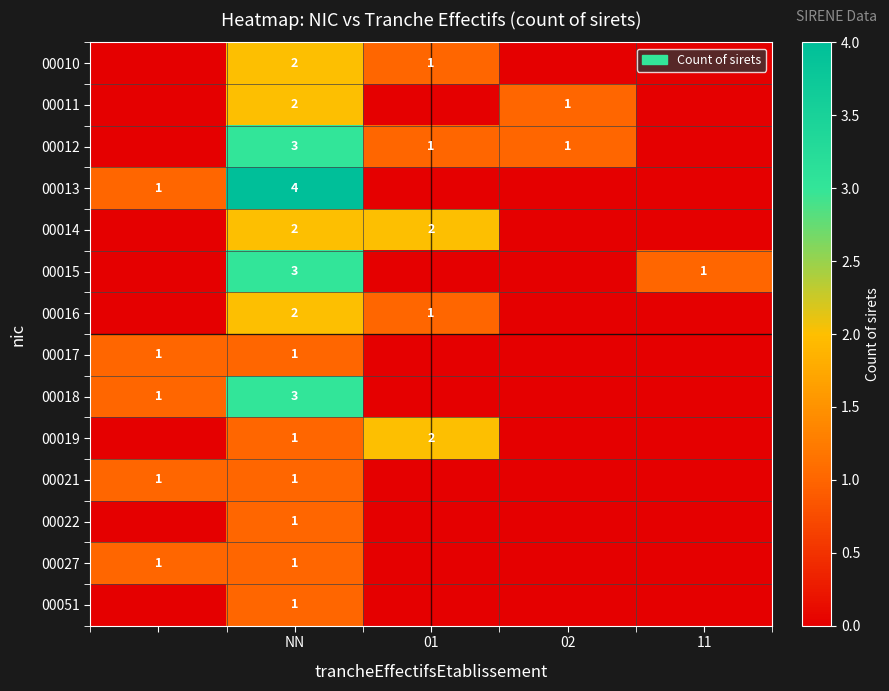

True or false: 00012 has a value of 1 at 02.

True